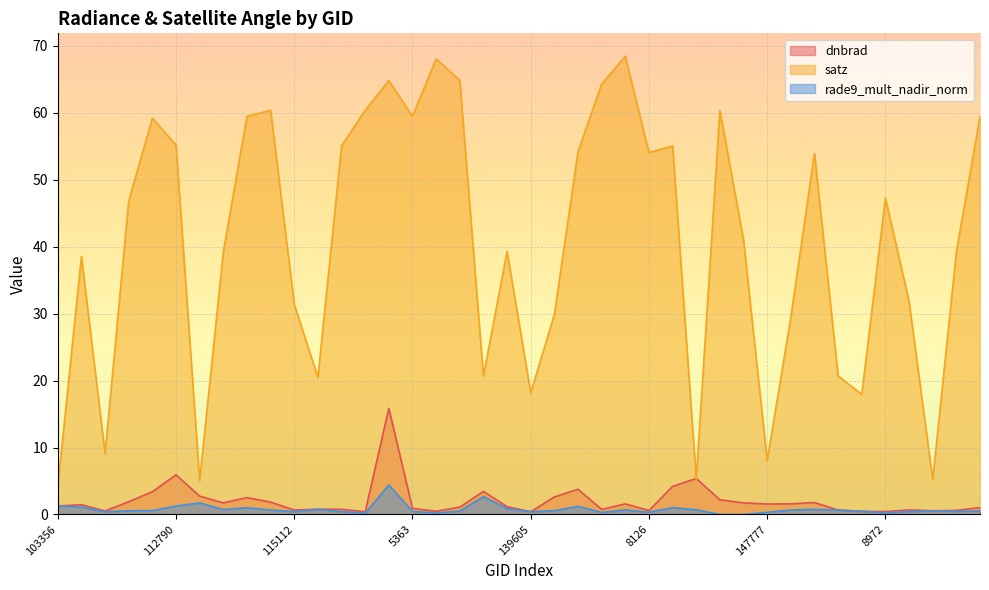

What is the label of the 19th point from the left?

136311